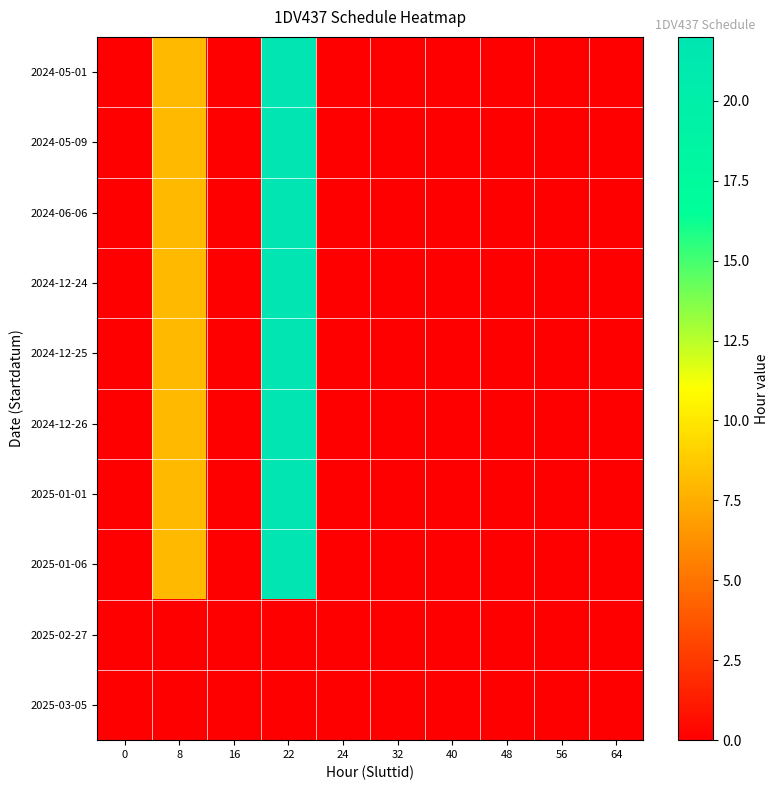

Reading left to right, what are all the values shown in this chart?

2024-05-01: 0=0	8=8	16=0	22=22	24=0	32=0	40=0	48=0	56=0	64=0
2024-05-09: 0=0	8=8	16=0	22=22	24=0	32=0	40=0	48=0	56=0	64=0
2024-06-06: 0=0	8=8	16=0	22=22	24=0	32=0	40=0	48=0	56=0	64=0
2024-12-24: 0=0	8=8	16=0	22=22	24=0	32=0	40=0	48=0	56=0	64=0
2024-12-25: 0=0	8=8	16=0	22=22	24=0	32=0	40=0	48=0	56=0	64=0
2024-12-26: 0=0	8=8	16=0	22=22	24=0	32=0	40=0	48=0	56=0	64=0
2025-01-01: 0=0	8=8	16=0	22=22	24=0	32=0	40=0	48=0	56=0	64=0
2025-01-06: 0=0	8=8	16=0	22=22	24=0	32=0	40=0	48=0	56=0	64=0
2025-02-27: 0=0	8=0	16=0	22=0	24=0	32=0	40=0	48=0	56=0	64=0
2025-03-05: 0=0	8=0	16=0	22=0	24=0	32=0	40=0	48=0	56=0	64=0